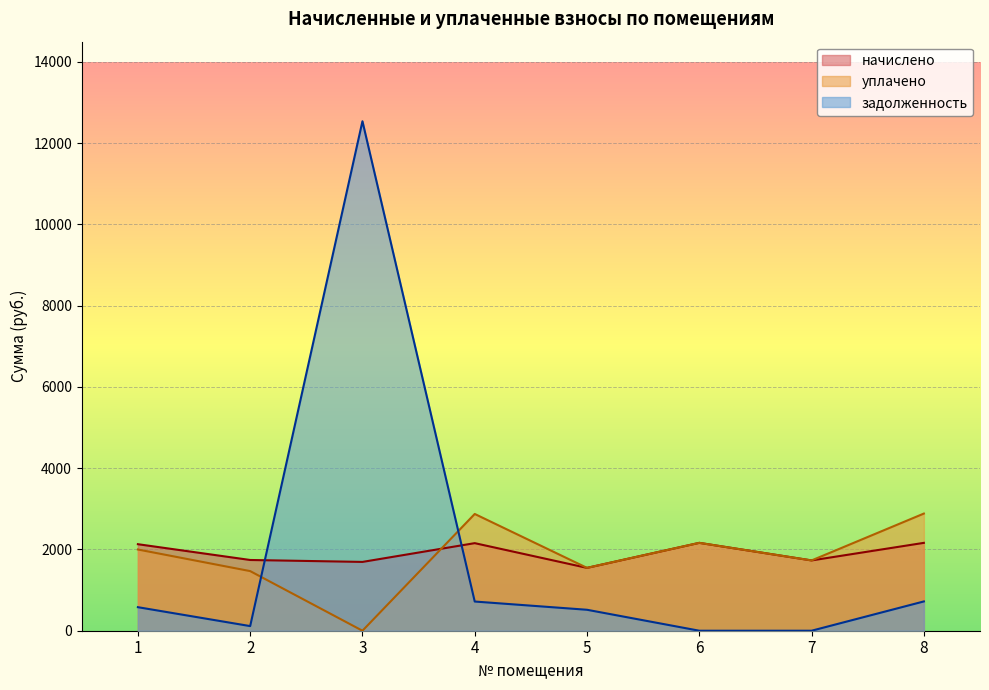

Between 4 and 7, which series saw the biggest shift?

уплачено